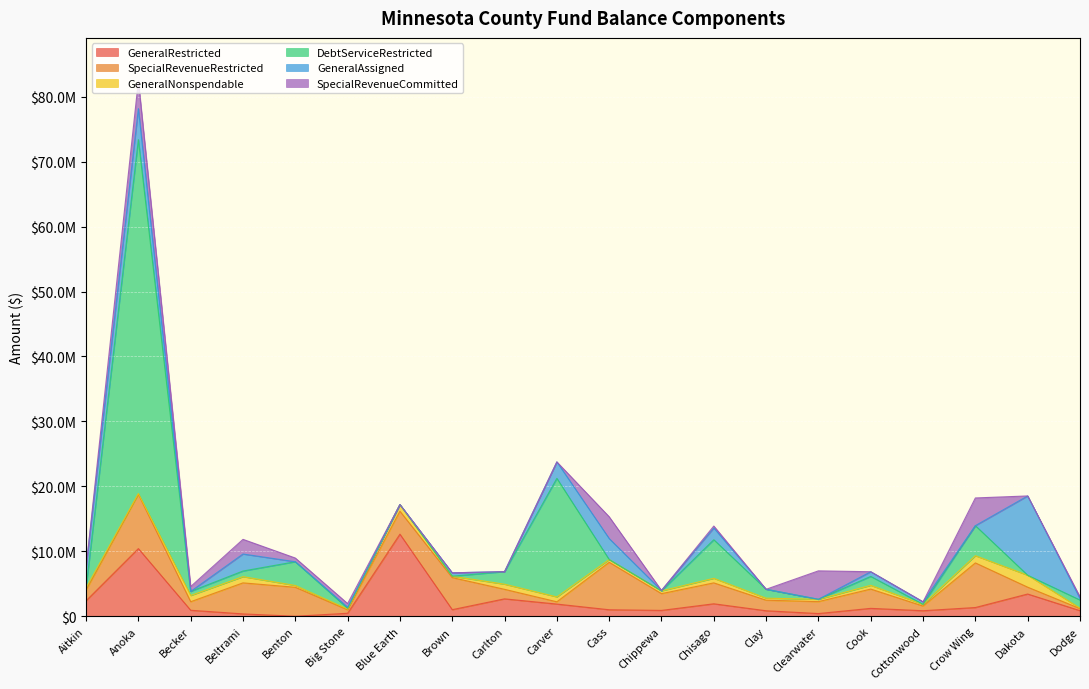

At which label is GeneralAssigned closest to 6106074?

Anoka